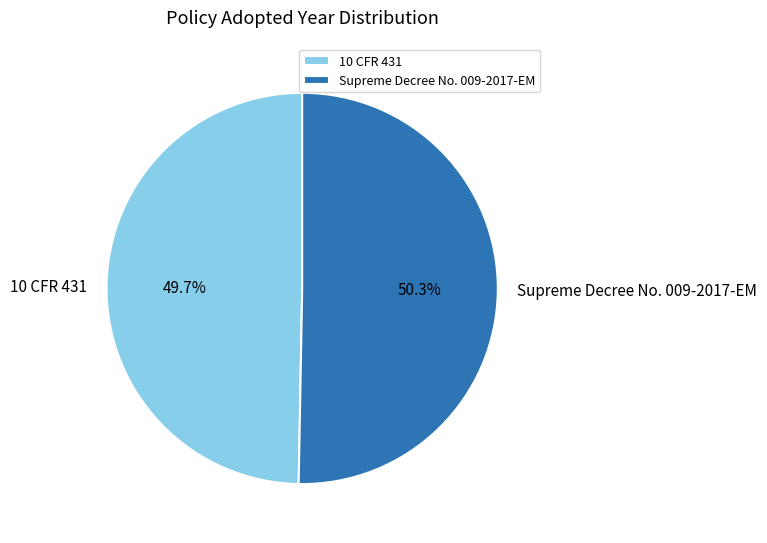

To the nearest percent, what portion does 10 CFR 431 represent?

50%